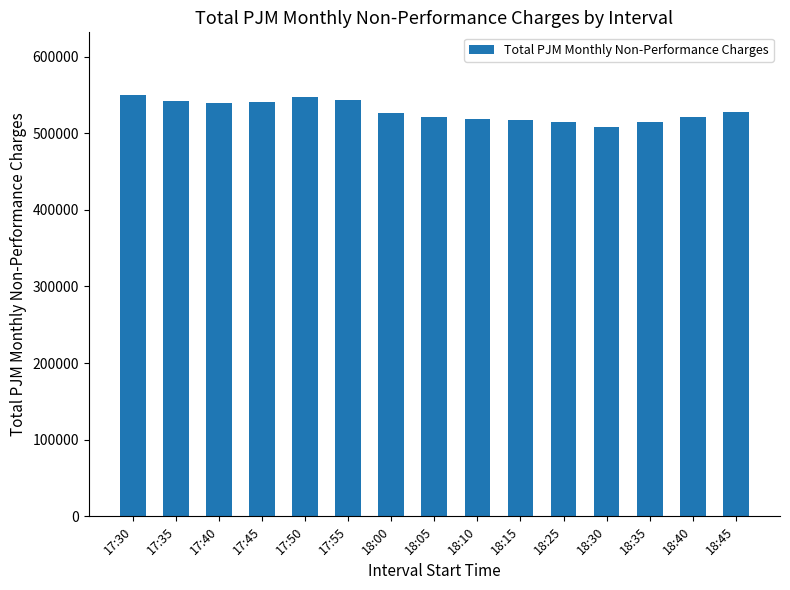

At which category does the chart reach its minimum across all series?

18:30